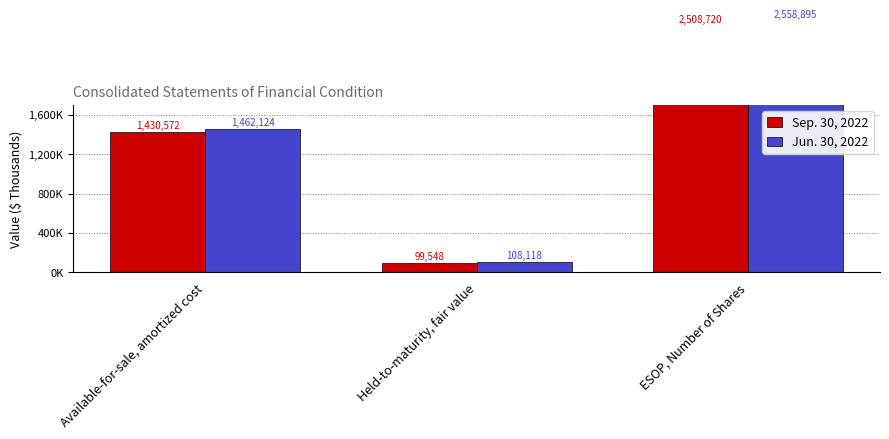

How many distinct data groups are displayed?

2